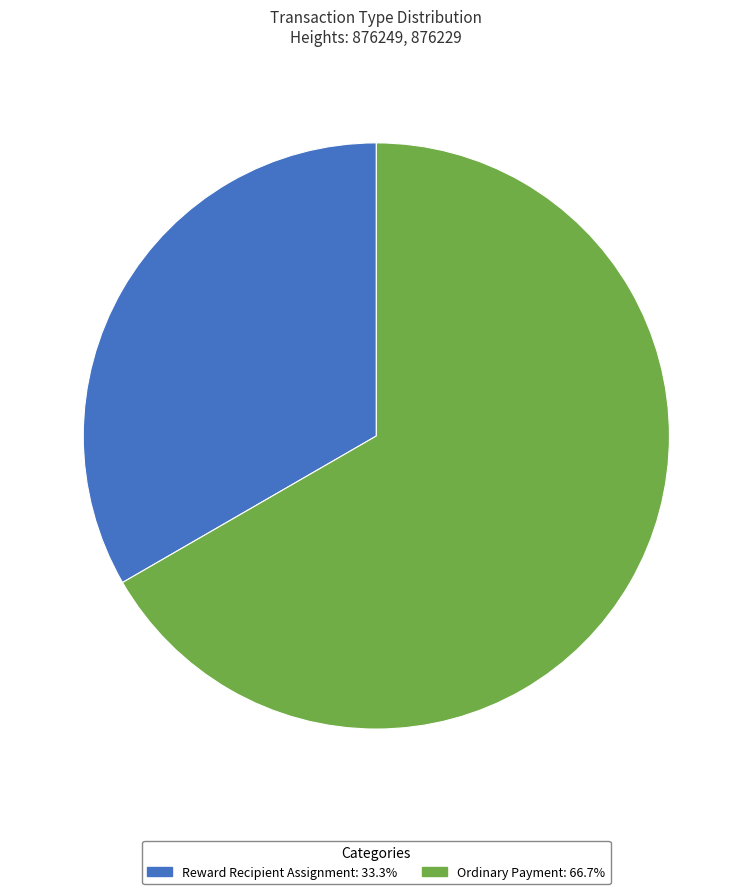

Do Reward Recipient Assignment and Ordinary Payment together represent more than half of the pie?

Yes